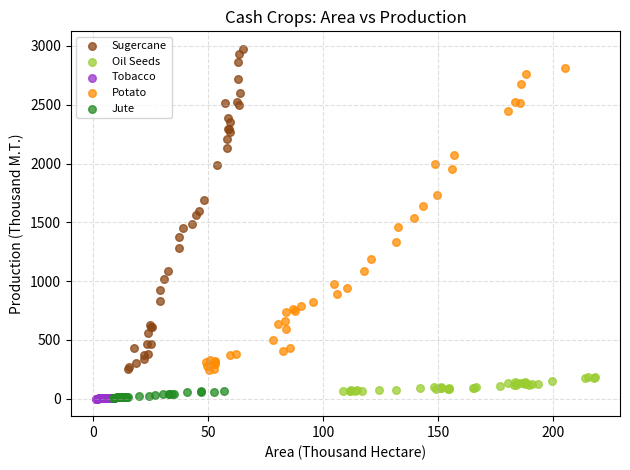

Which series contains the highest Y value?

Sugercane